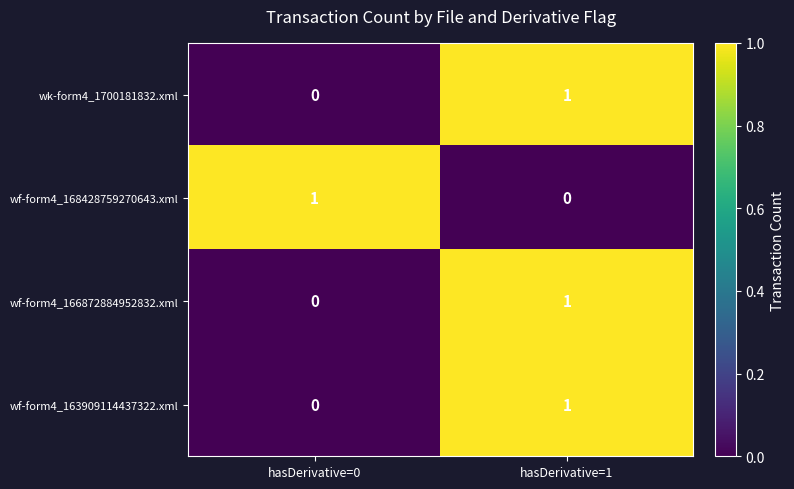

How many series are shown in this chart?

4